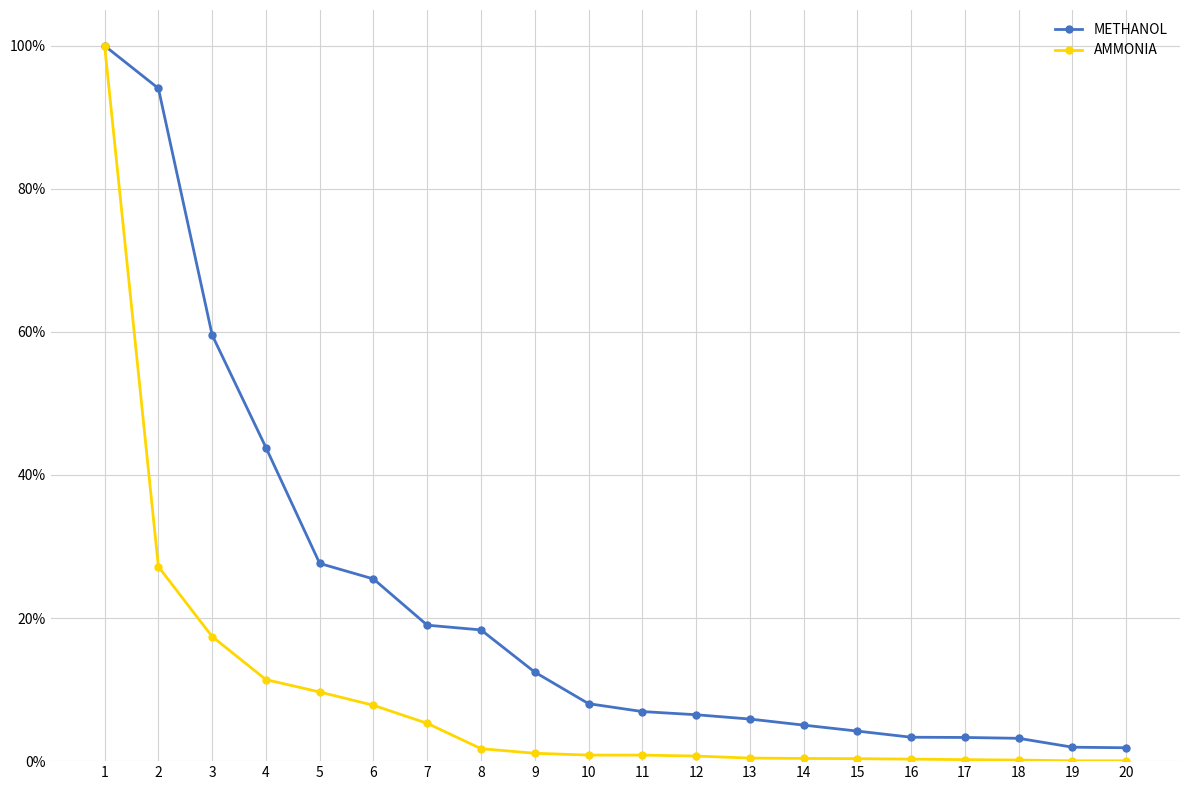

True or false: AMMONIA has a value of 0.3 at 16.

True